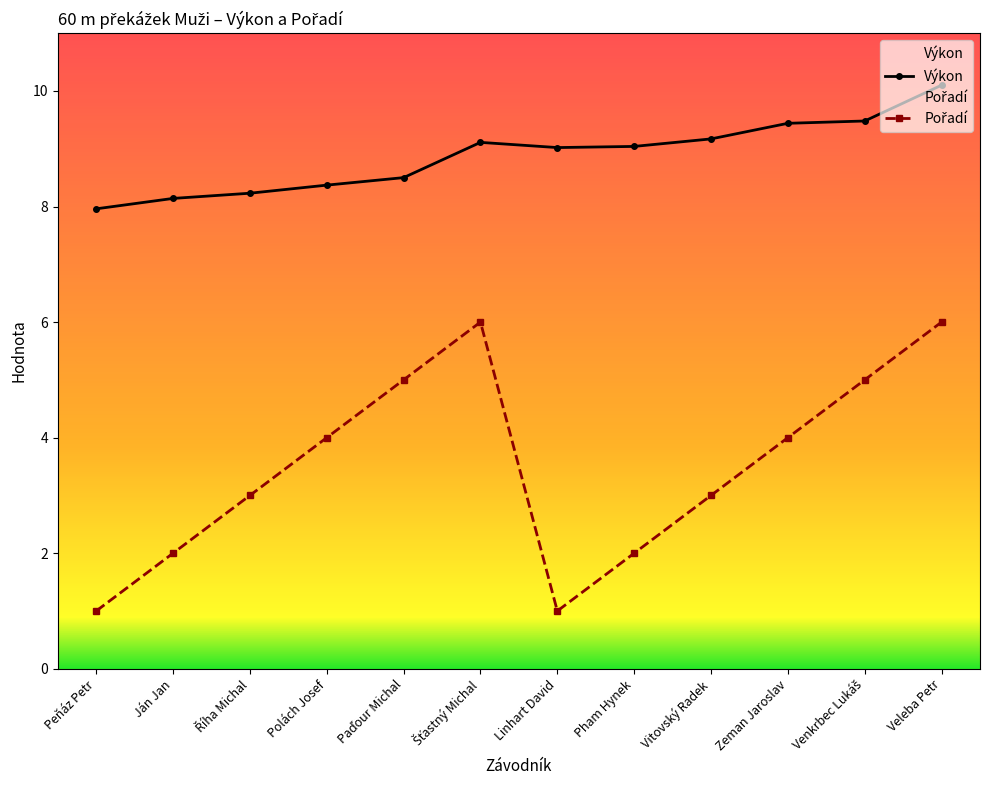

True or false: Pořadí and Výkon intersect in this chart.

False